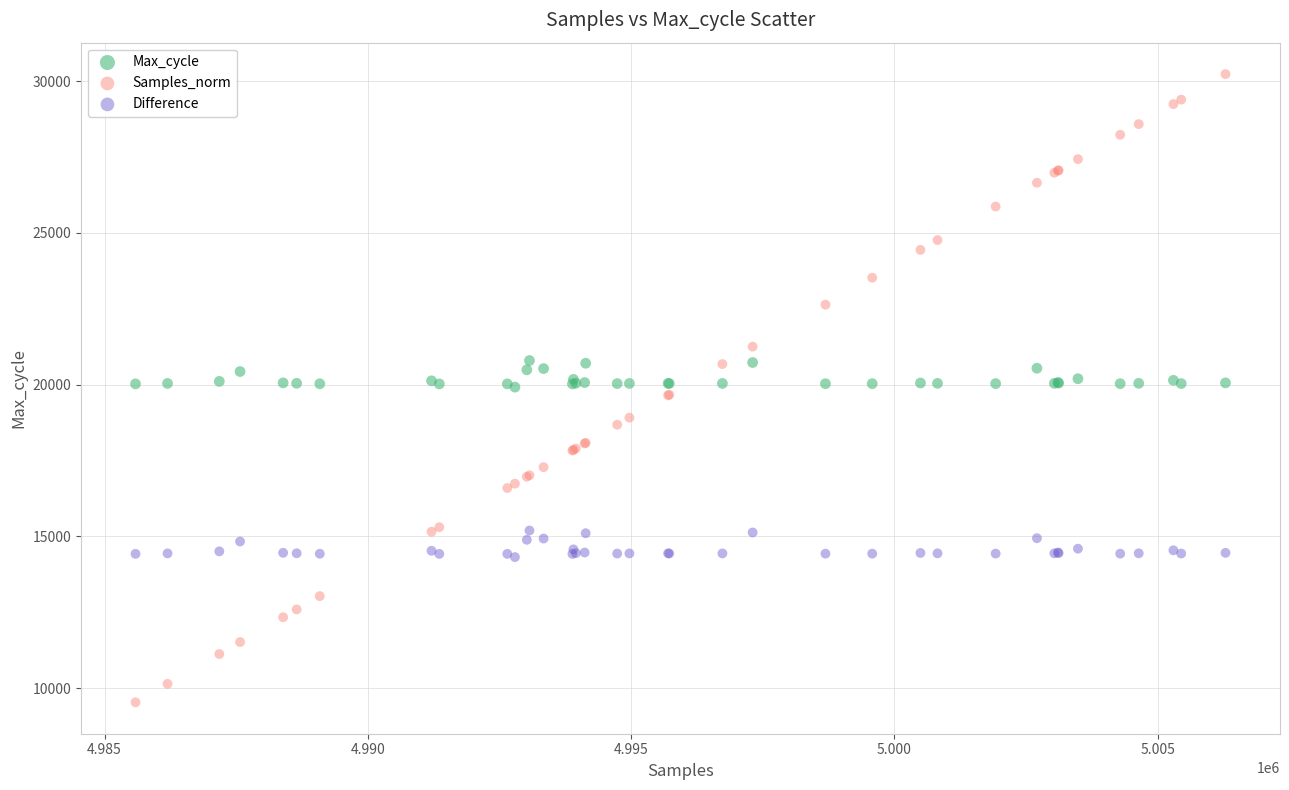

Which series contains the lowest Y value?

Samples_norm